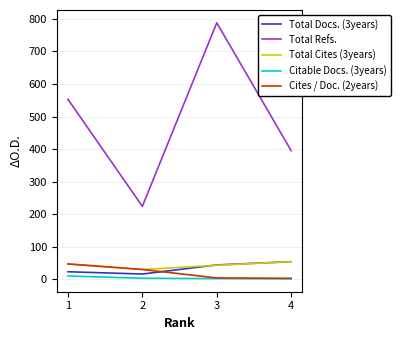

What are all the series names shown in the legend?

Total Docs. (3years), Total Refs., Total Cites (3years), Citable Docs. (3years), Cites / Doc. (2years)